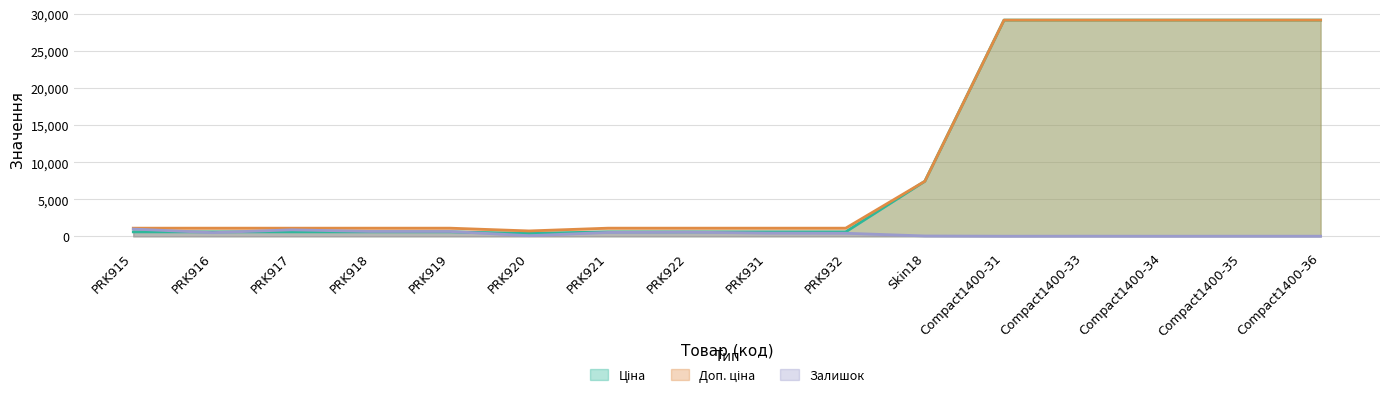

What is the greatest value displayed?

29188.5